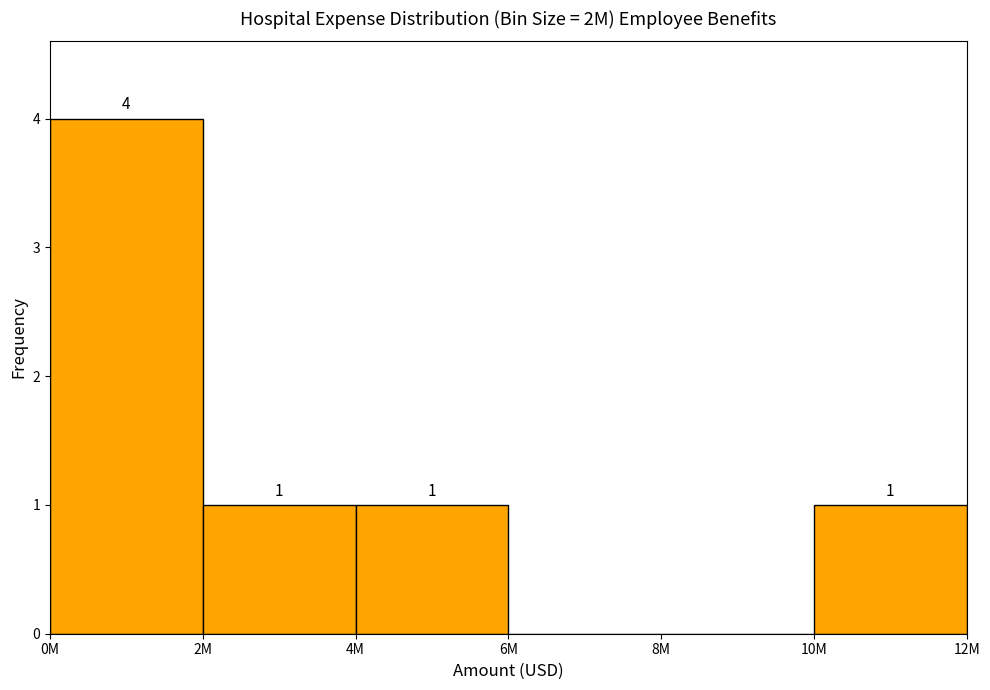

Reading right to left, what are all the values shown in this chart?

10M=1	8M=0	6M=0	4M=1	2M=1	0M=4